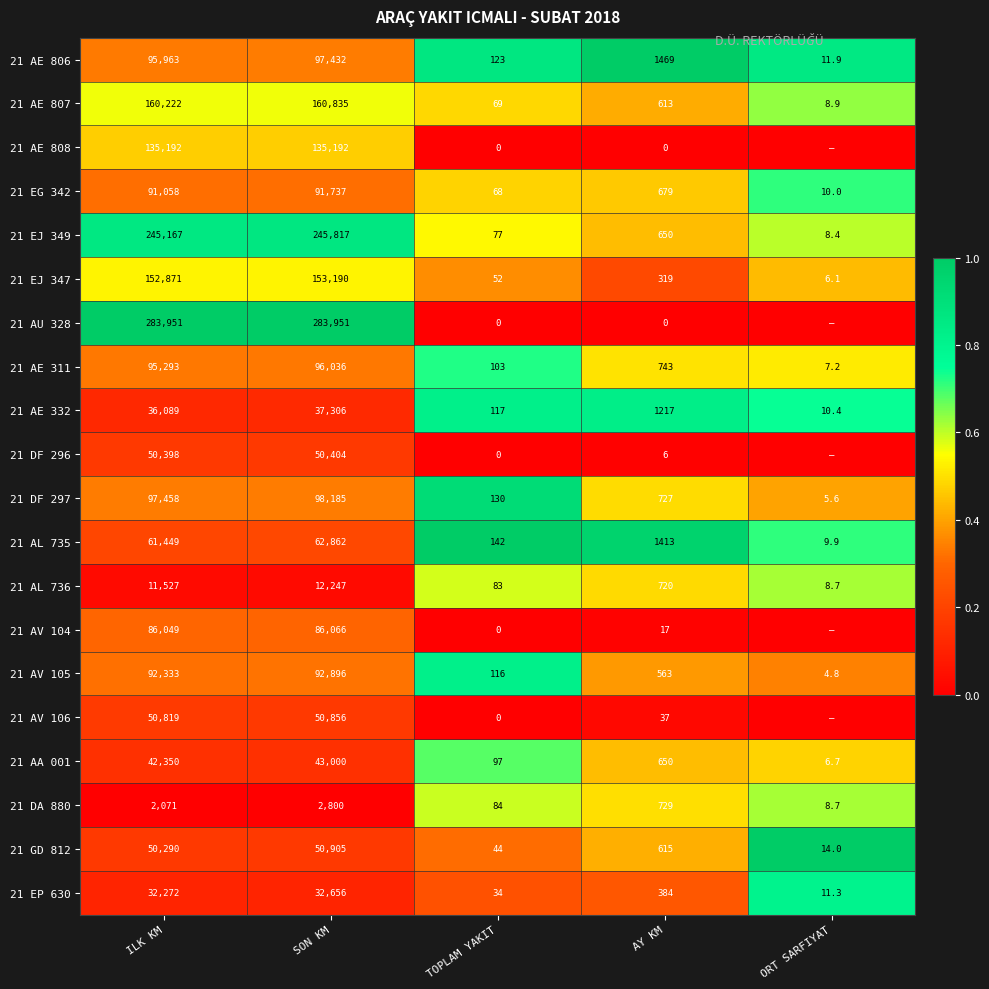

At which label does 21 AL 736 reach its peak?

SON KM